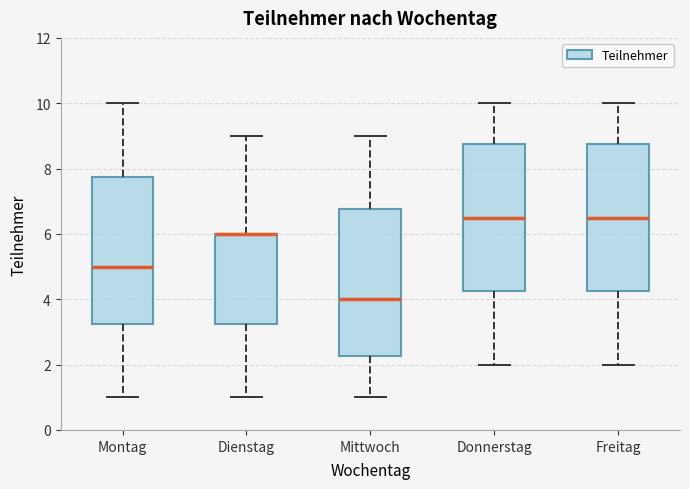

Reading left to right, read every box against the y-axis: the position of its median line, the range the box covers, and the ends of its whiskers. The values are not printed on the chart, so give them approximately, as read against the axis.

Montag: median 5.0, box 3.2 to 7.8, whiskers 1.0 to 10.0
Dienstag: median 6.0 (drawn on the box's upper edge), box 3.2 to 6.0, whiskers 1.0 to 9.0
Mittwoch: median 4.0, box 2.2 to 6.8, whiskers 1.0 to 9.0
Donnerstag: median 6.6, box 4.2 to 8.8, whiskers 2.0 to 10.0
Freitag: median 6.6, box 4.2 to 8.8, whiskers 2.0 to 10.0